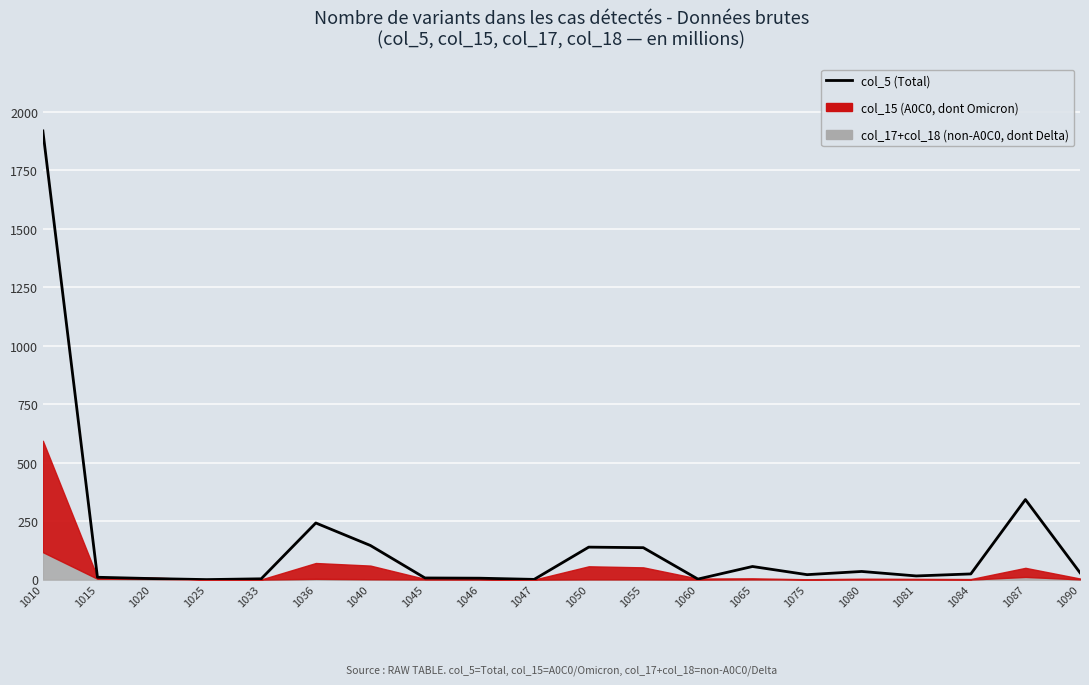

List the labels in order of value, smallest first.

1025, 1047, 1060, 1033, 1020, 1046, 1045, 1015, 1081, 1075, 1084, 1090, 1080, 1065, 1055, 1050, 1040, 1036, 1087, 1010